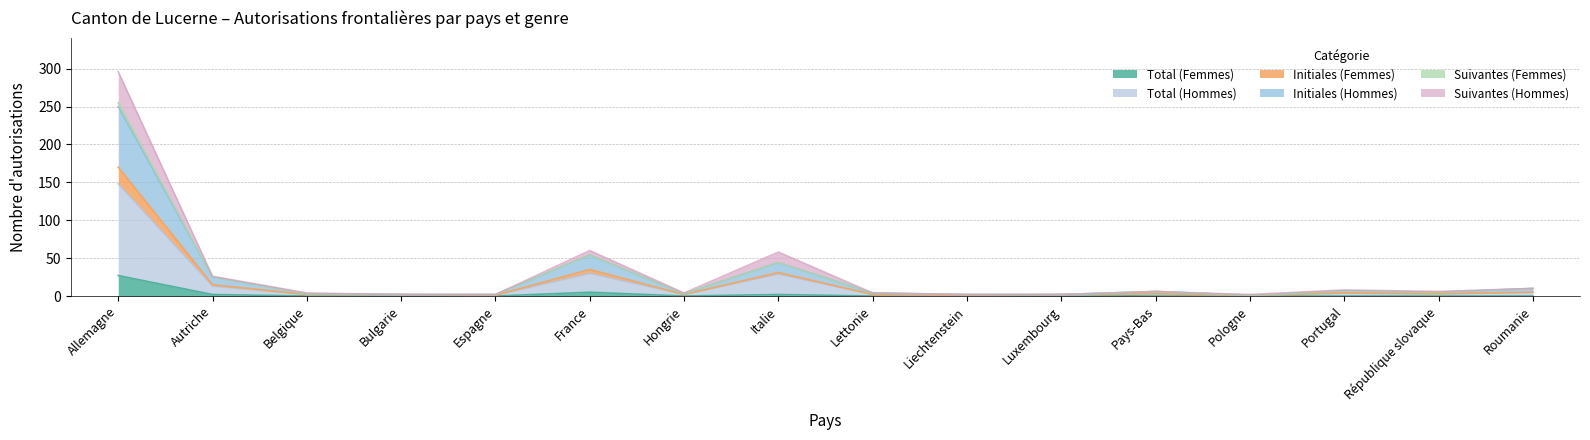

Where is the first local maximum for Total (Hommes)?

France